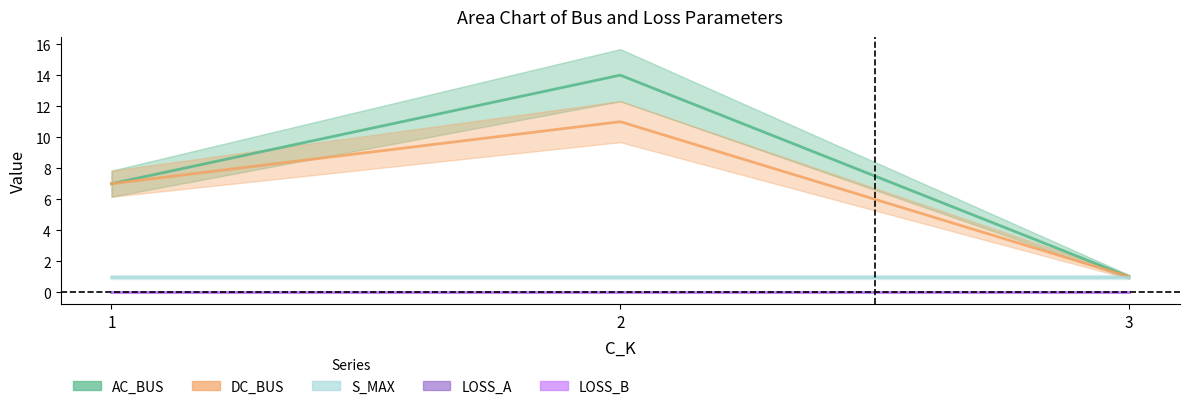

At 1, list the series in order from smallest to largest.

LOSS_A, LOSS_B, S_MAX, AC_BUS, DC_BUS